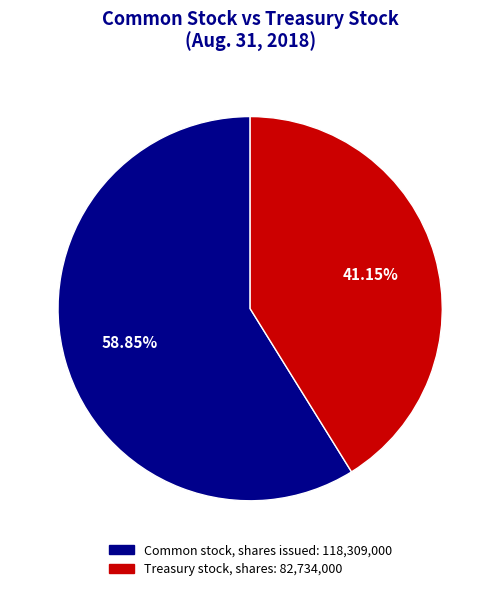

Combined, do Common stock, shares issued and Treasury stock, shares account for over 50%?

Yes